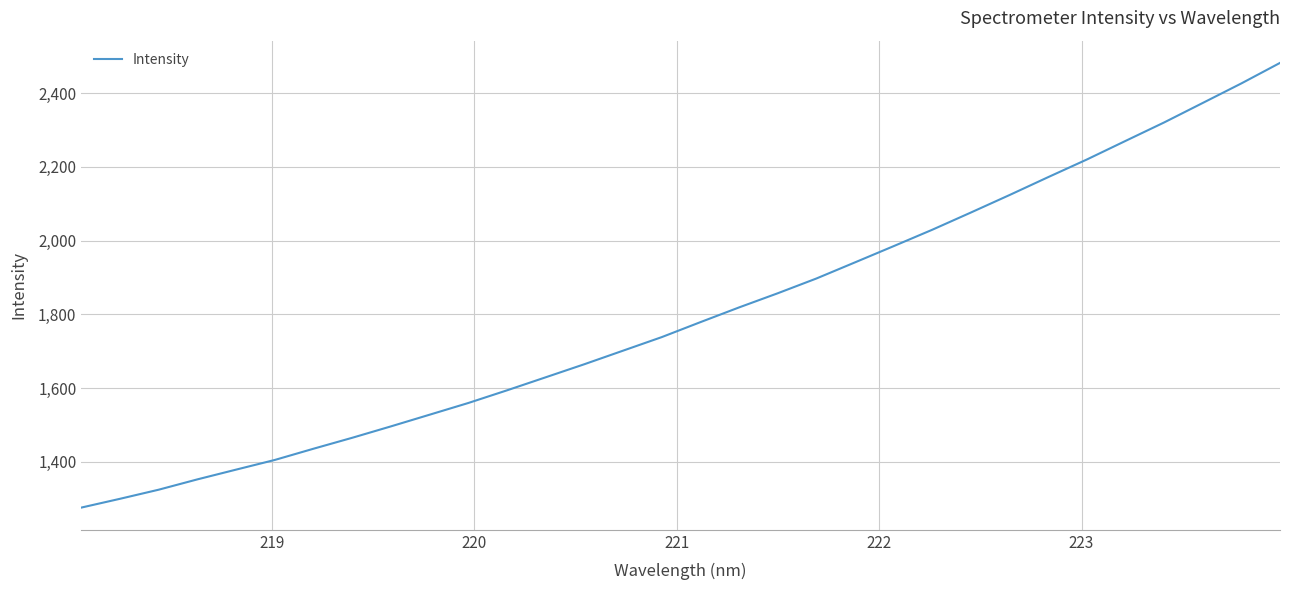

What is the smallest value displayed?

1275.7